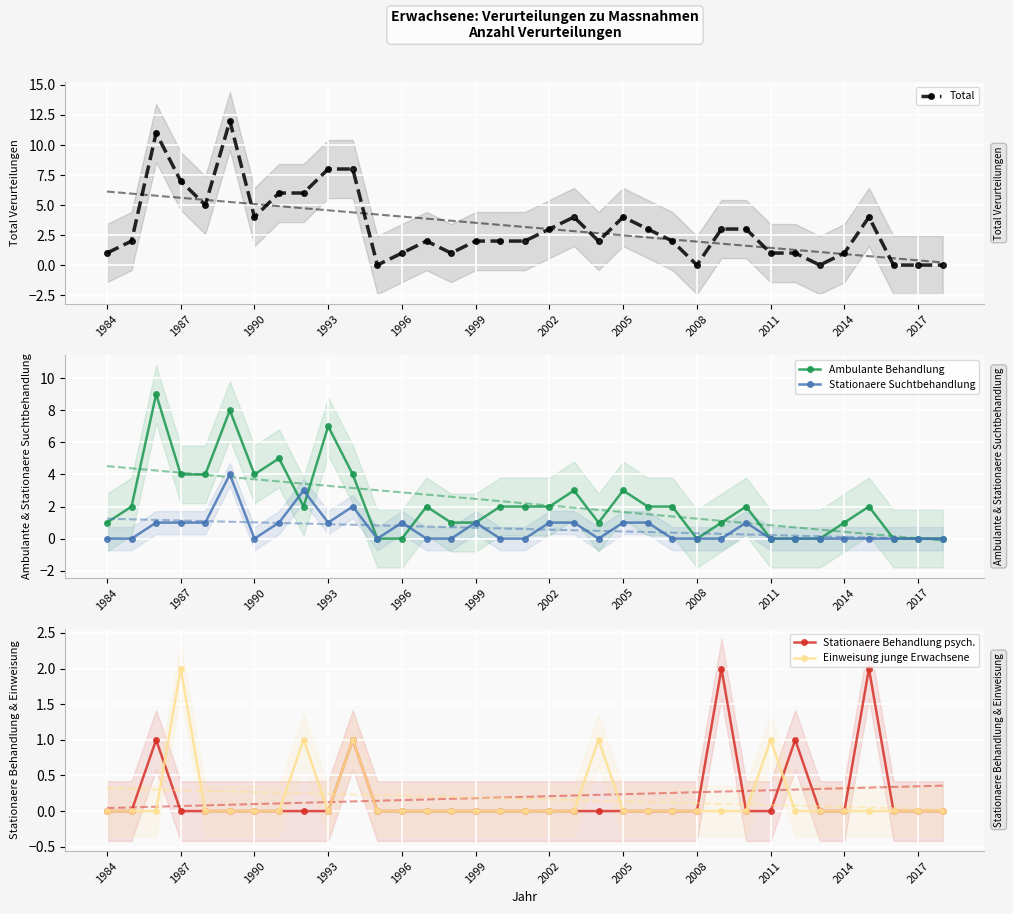

How many data points in Total are above 2?

16